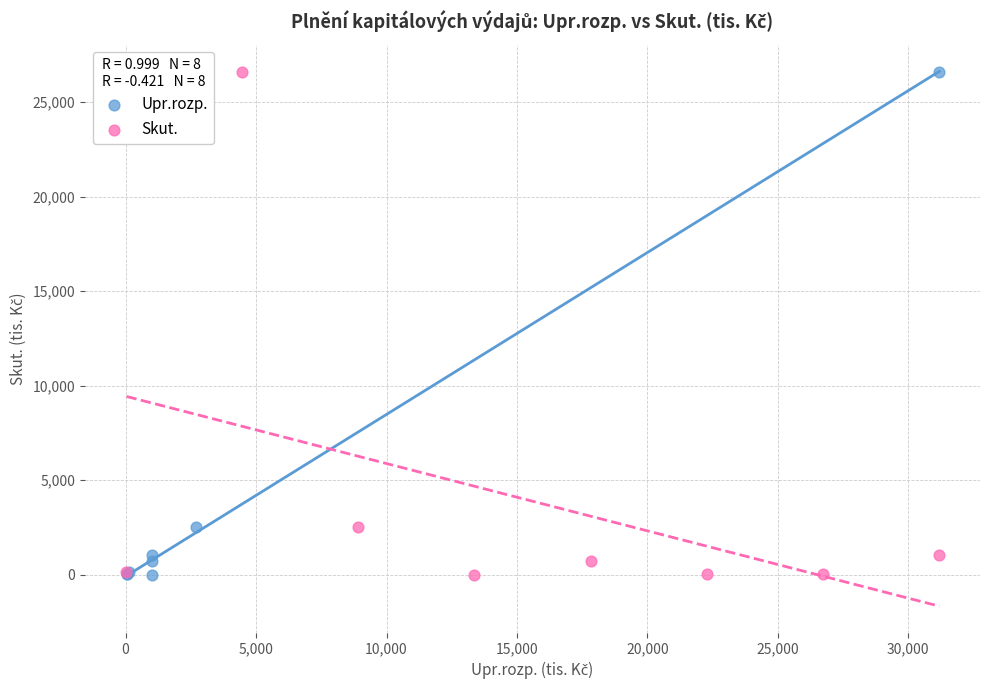

What are all the series names shown in the legend?

Upr.rozp., Skut.